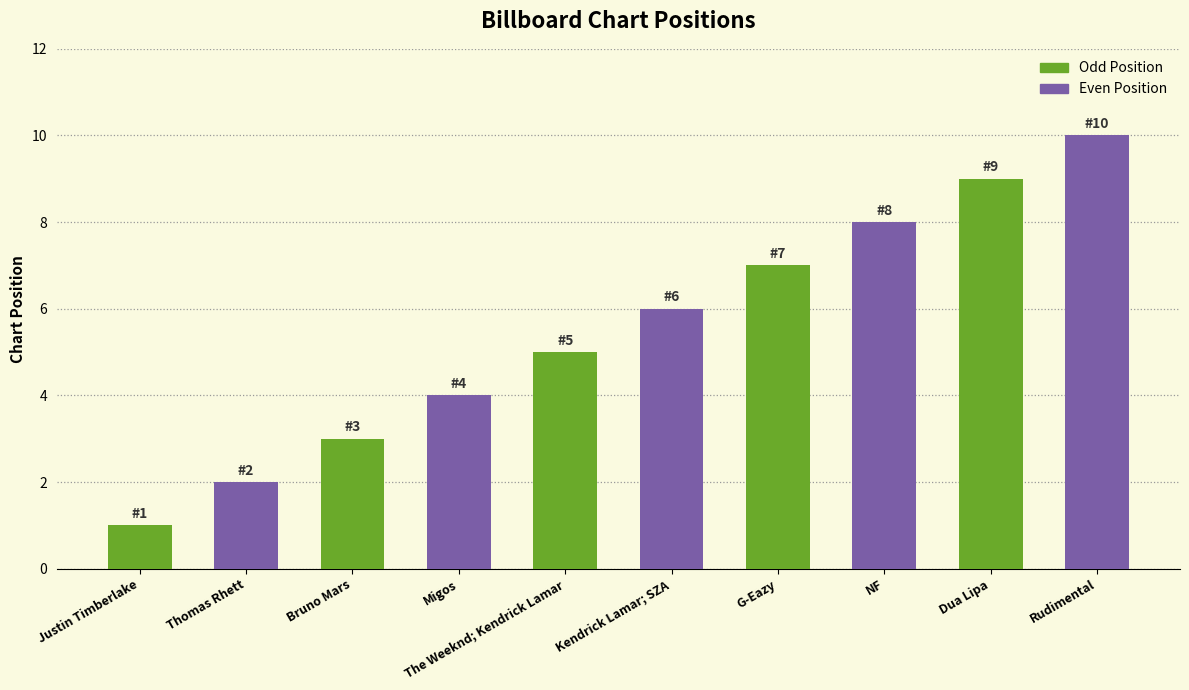

What is the label of the 8th bar from the right?

Bruno Mars